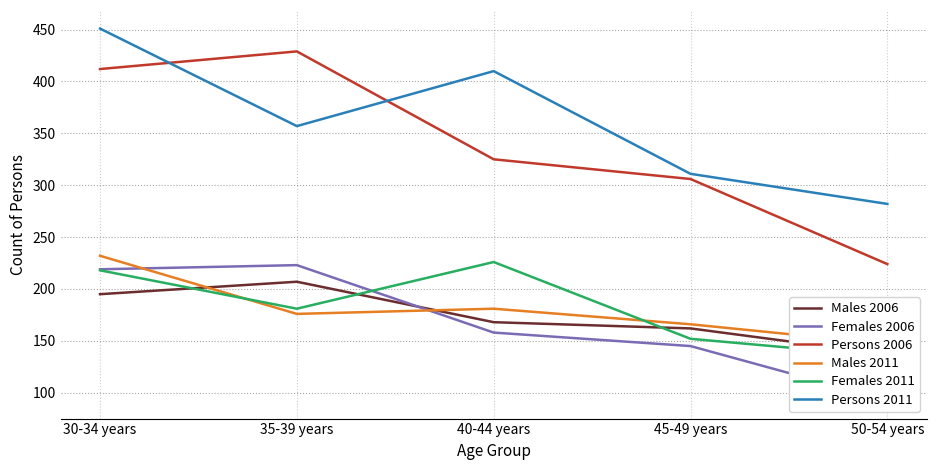

True or false: Persons 2011 and Males 2006 intersect in this chart.

False